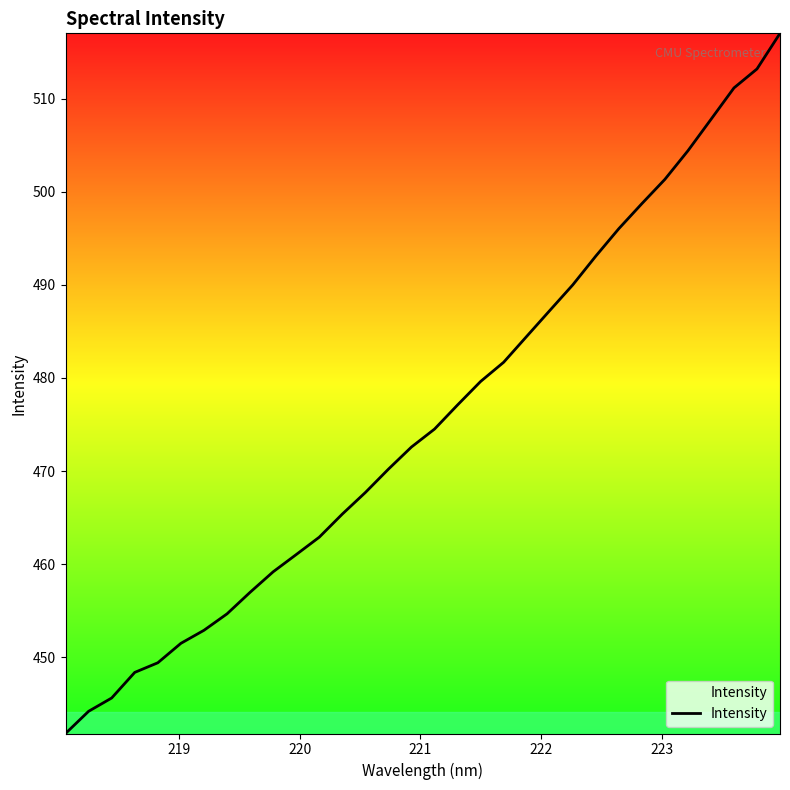

What is the difference between the maximum and minimum values?

75.2